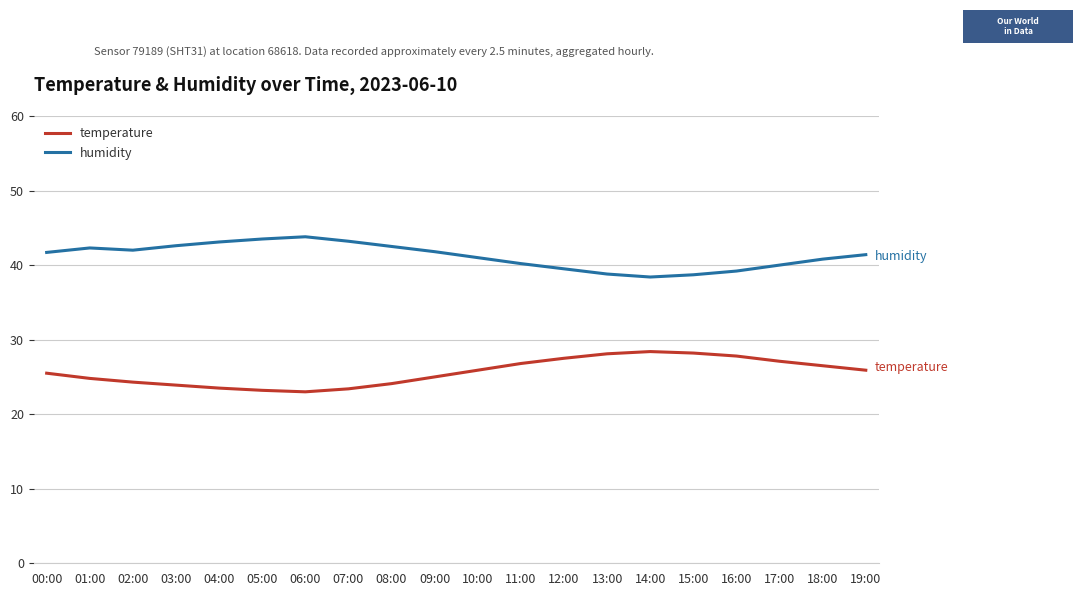

True or false: humidity and temperature cross at least once.

False